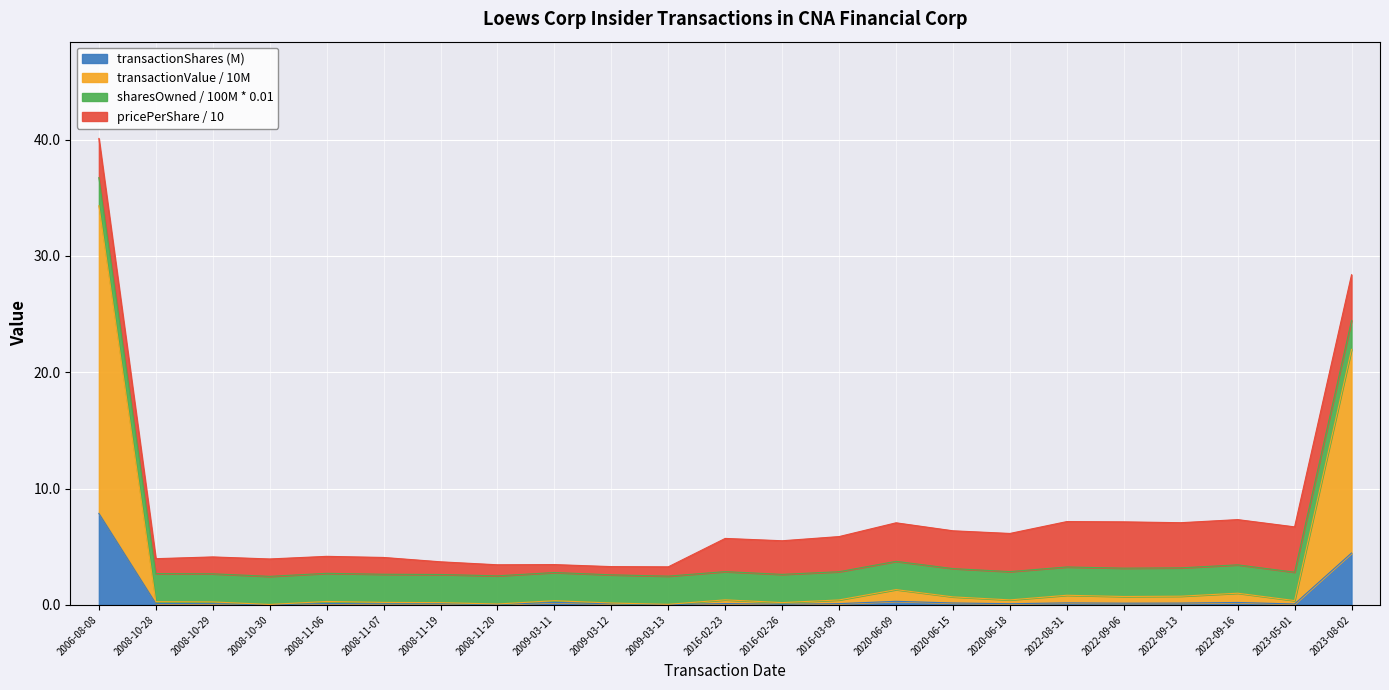

True or false: transactionValue and transactionShares intersect in this chart.

False